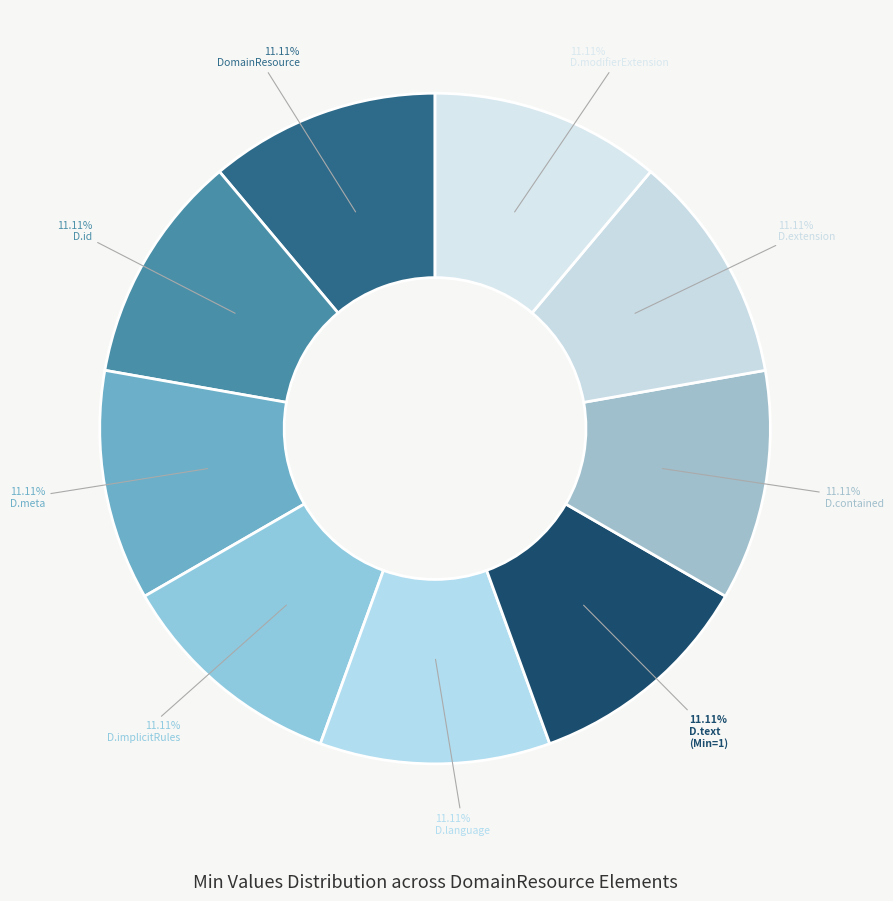

Count the number of slices in the pie.

9